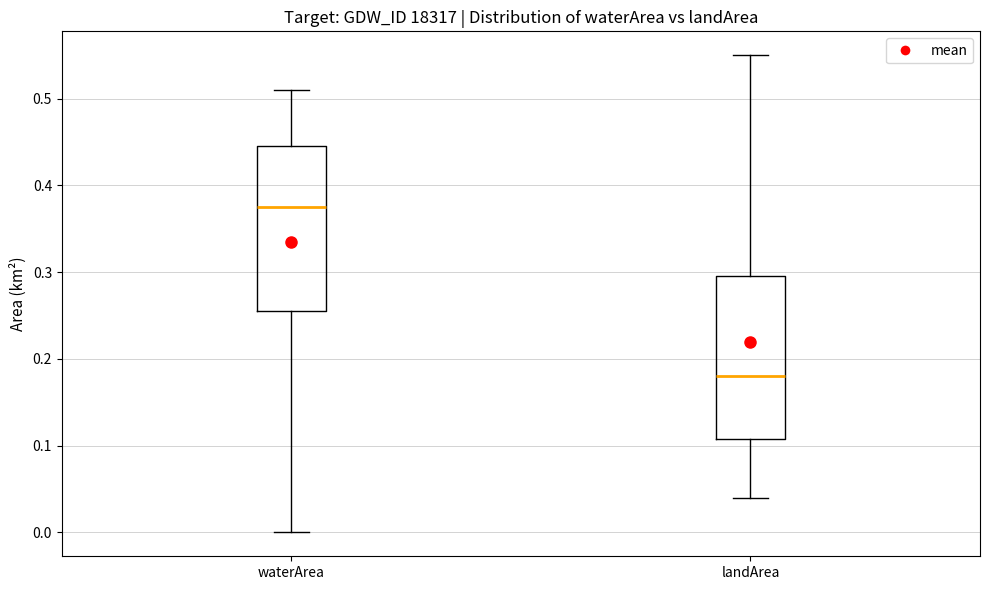

Where does the median line of the box for landArea sit on the y-axis? The values are not printed on the chart, so give them approximately, as read against the axis.

0.18